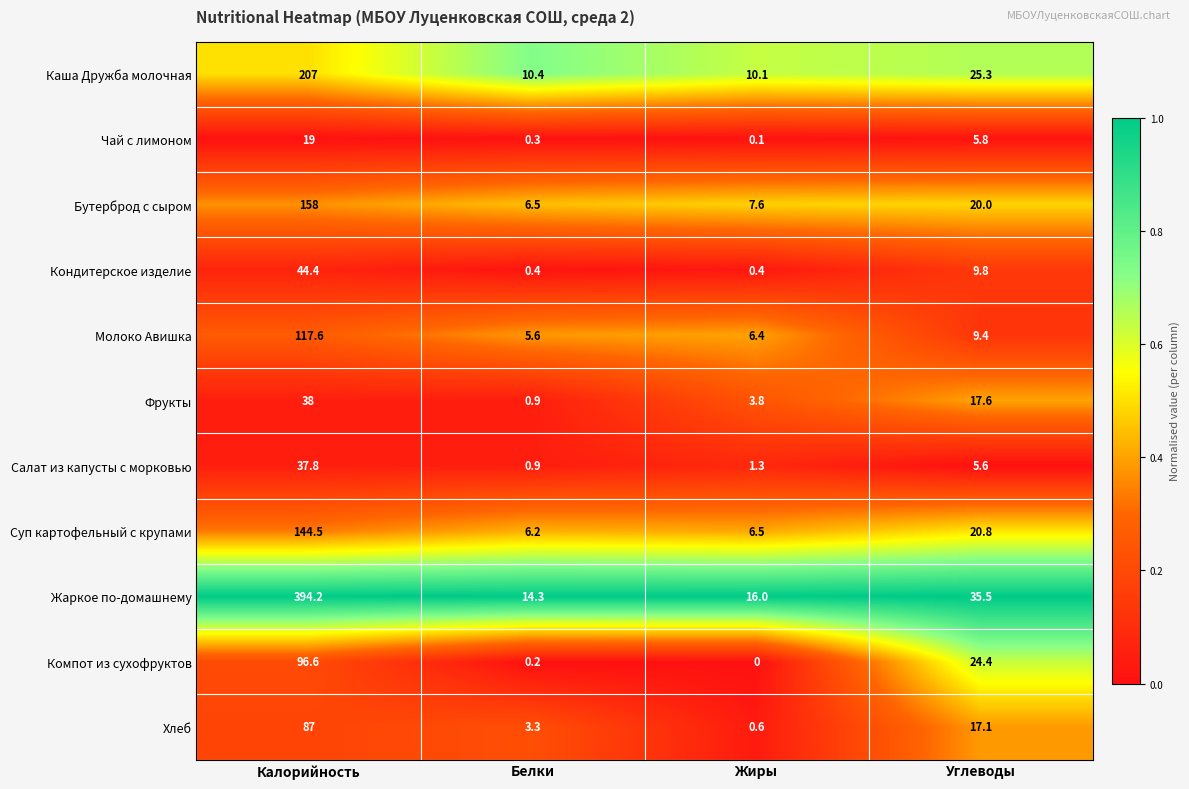

At how many categories does at least one series exceed 0?

4